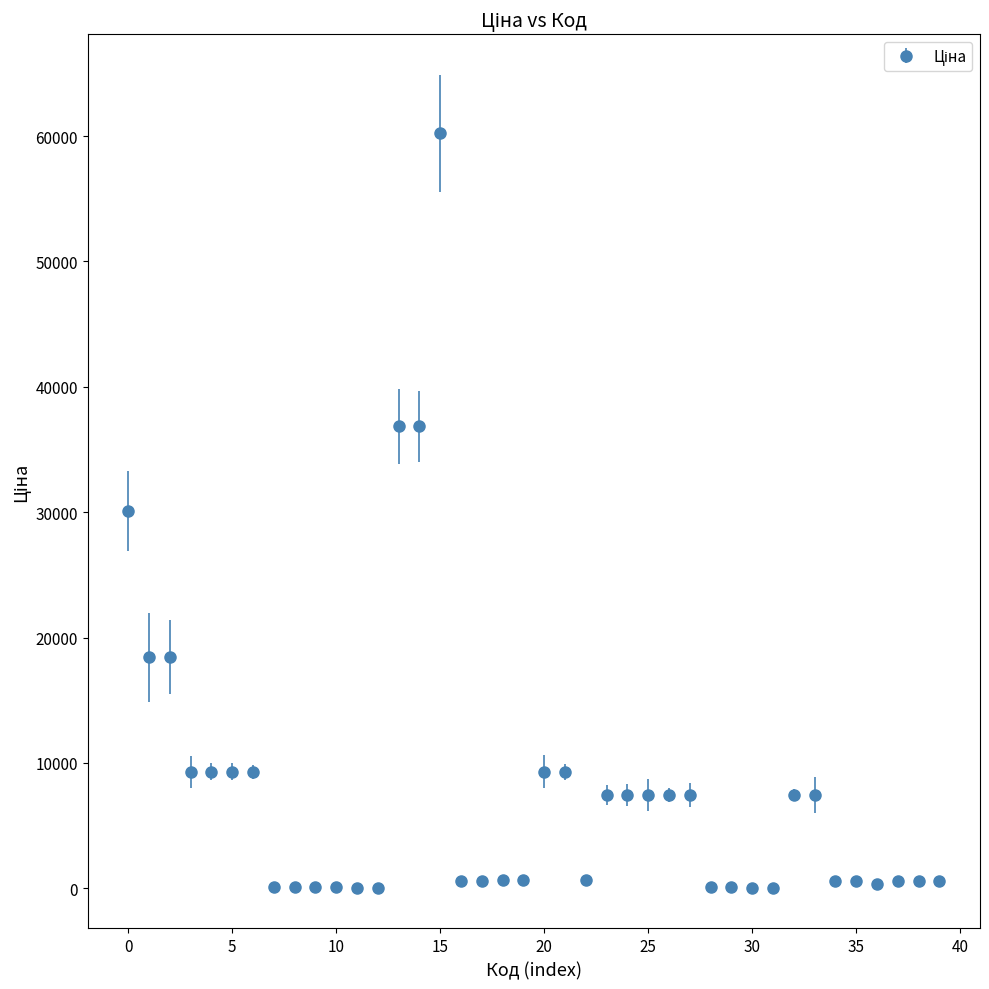

What is the sum of all values?

316051.0